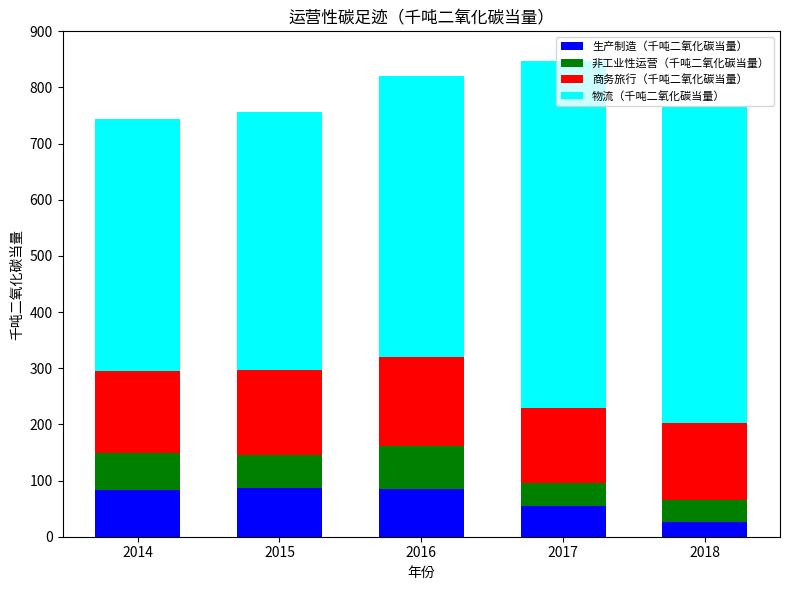

What are all the series names shown in the legend?

生产制造（千吨二氧化碳当量）, 非工业性运营（千吨二氧化碳当量）, 商务旅行（千吨二氧化碳当量）, 物流（千吨二氧化碳当量）